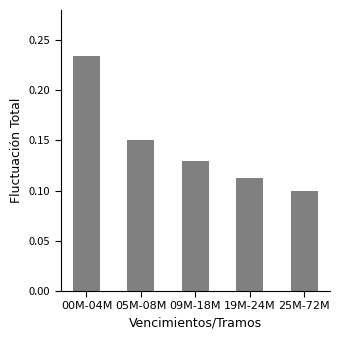

Is it true that the value at 05M-08M is 0.2?

False